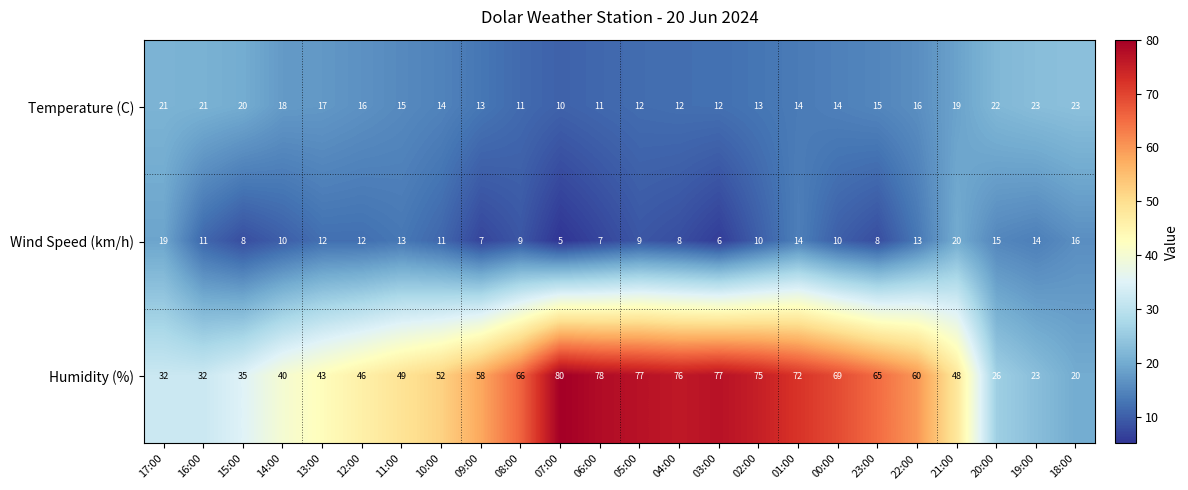

What is the lowest value of the Humidity (%) series?

20